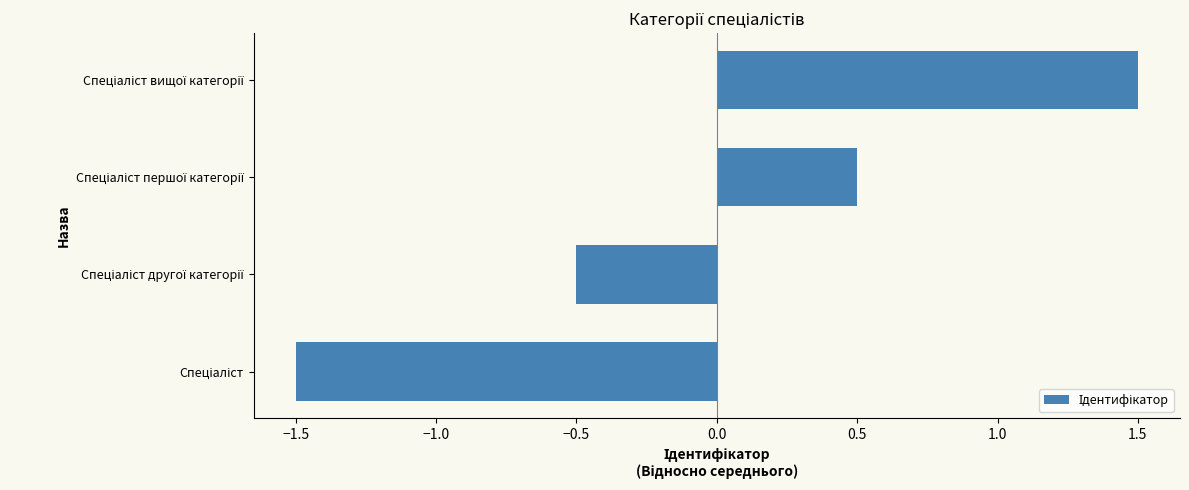

What is the smallest value displayed?

-1.5